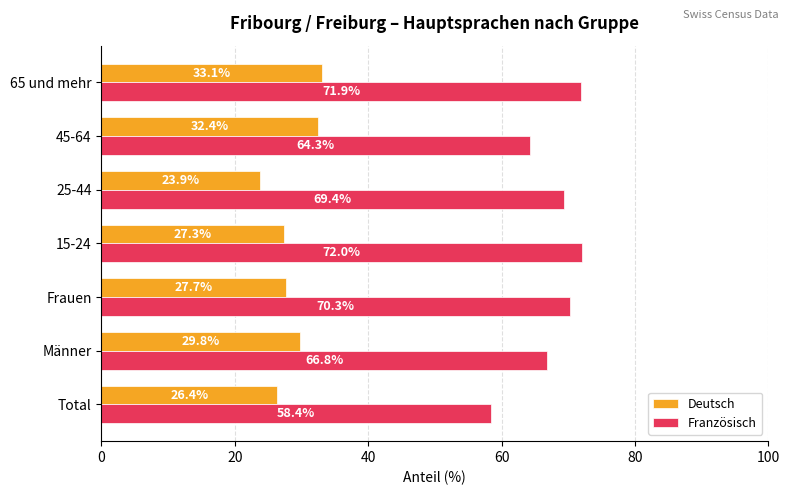

Read the Französisch value at 65 und mehr.

71.9